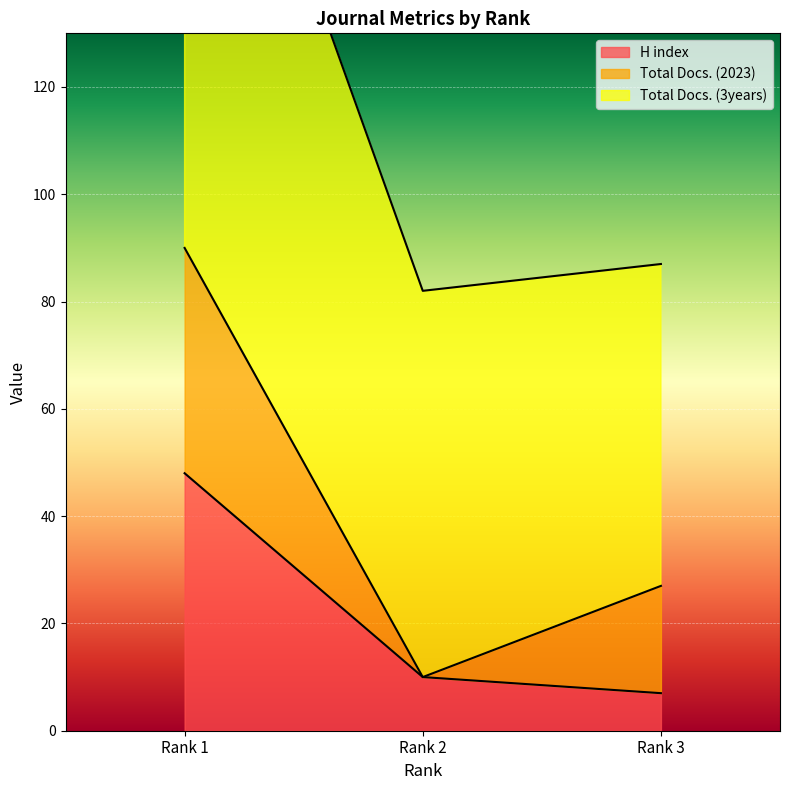

Which series changed the most between Rank 1 and Rank 2?

Total Docs. (3years)